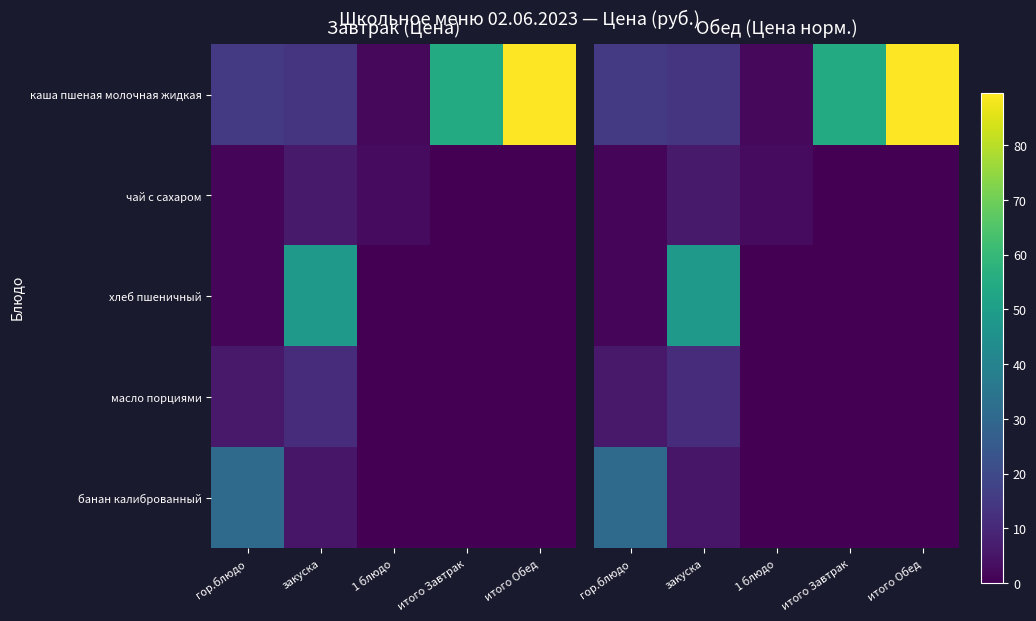

How many categories are shown in the chart?

5